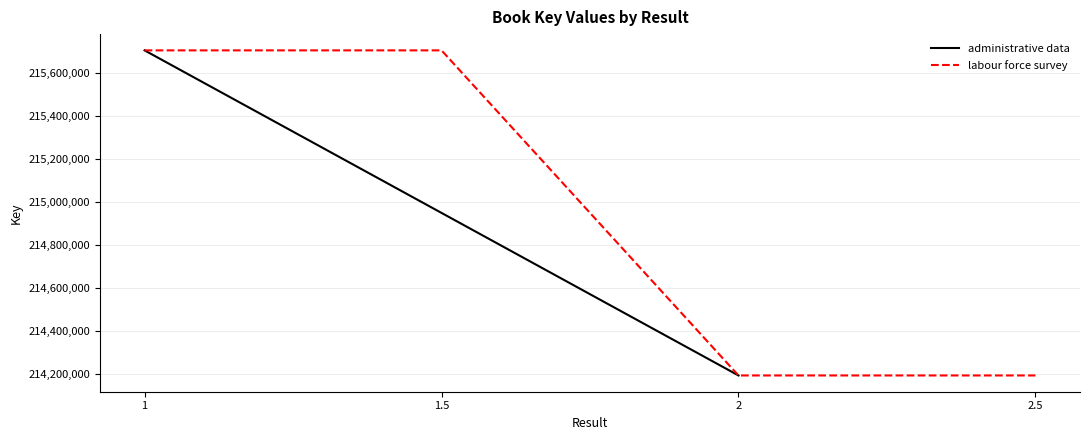

True or false: labour force survey has more than 1 interior local peaks.

False